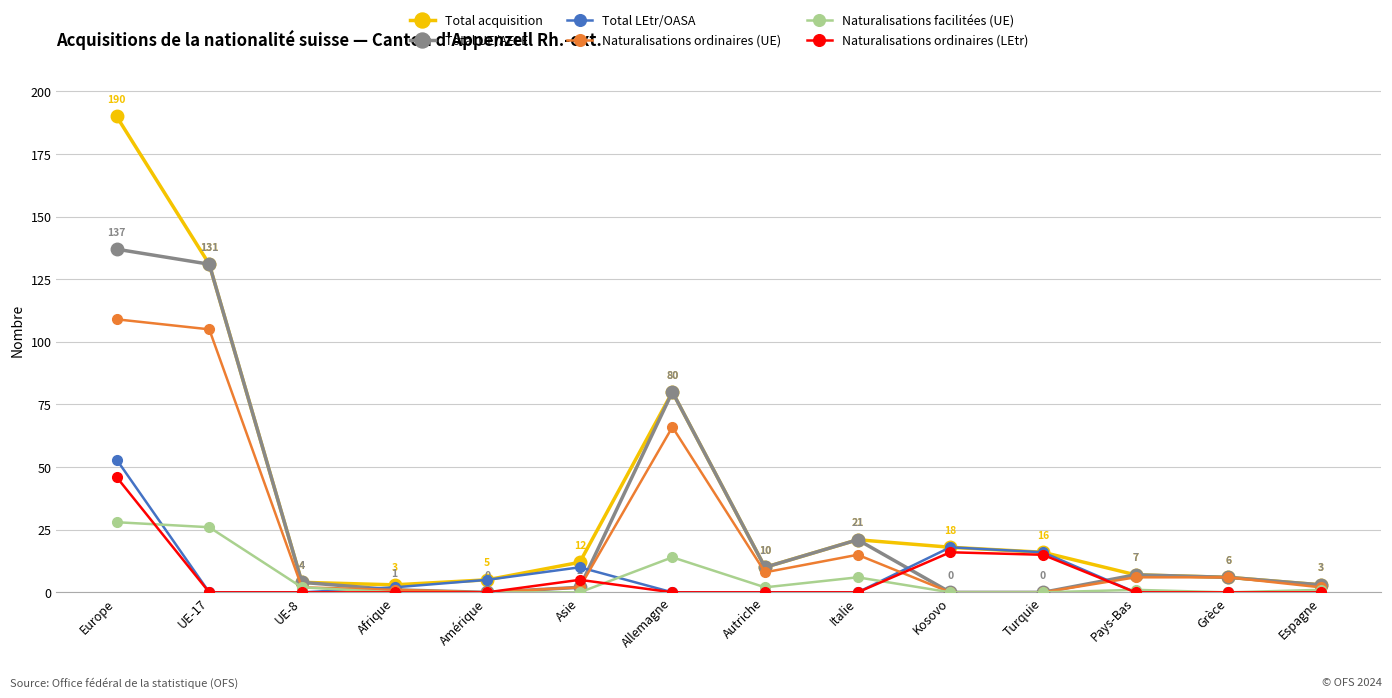

Which series has the largest total across all categories?

Total acquisition